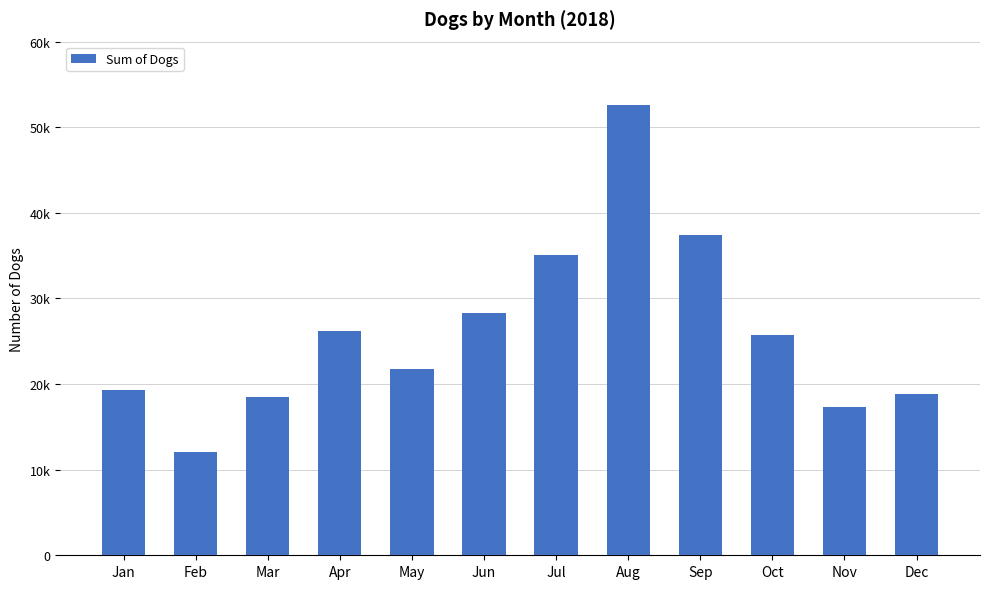

True or false: the data shows 17977 at Apr.

False